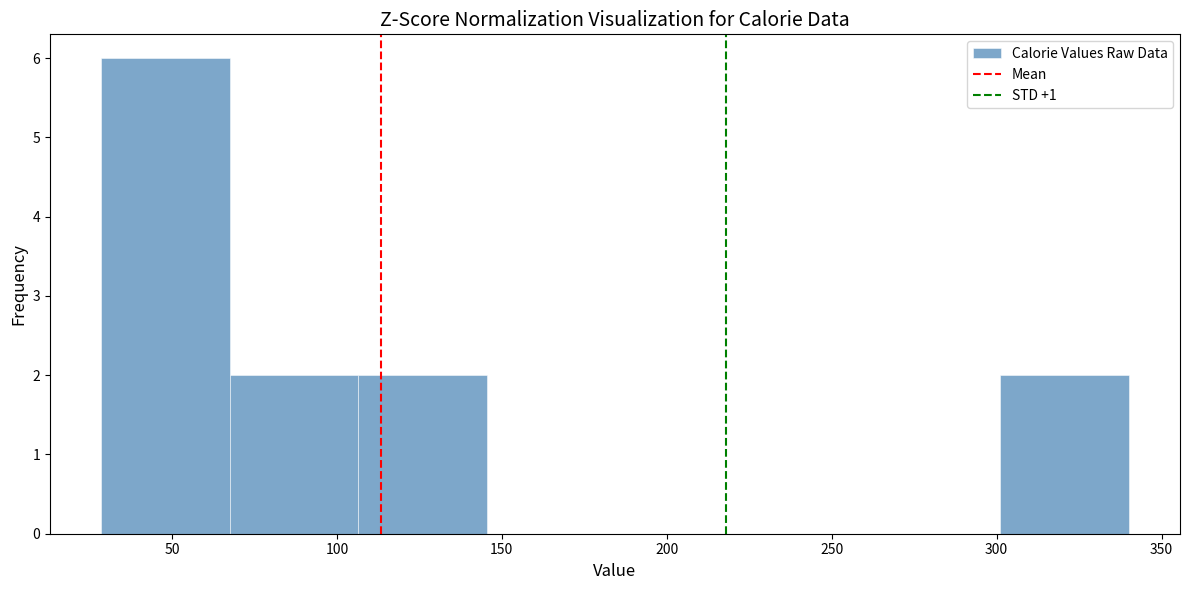

Reading left to right, transcribe this chart: for each bar, give the range it covers on the x-axis and its height. Neither the bar edges nor the heights are printed on the chart, so give them approximately, as read against the axes.

30 to 70: 6
70 to 105: 2
105 to 145: 2
145 to 185: 0
185 to 225: 0
225 to 260: 0
260 to 300: 0
300 to 340: 2